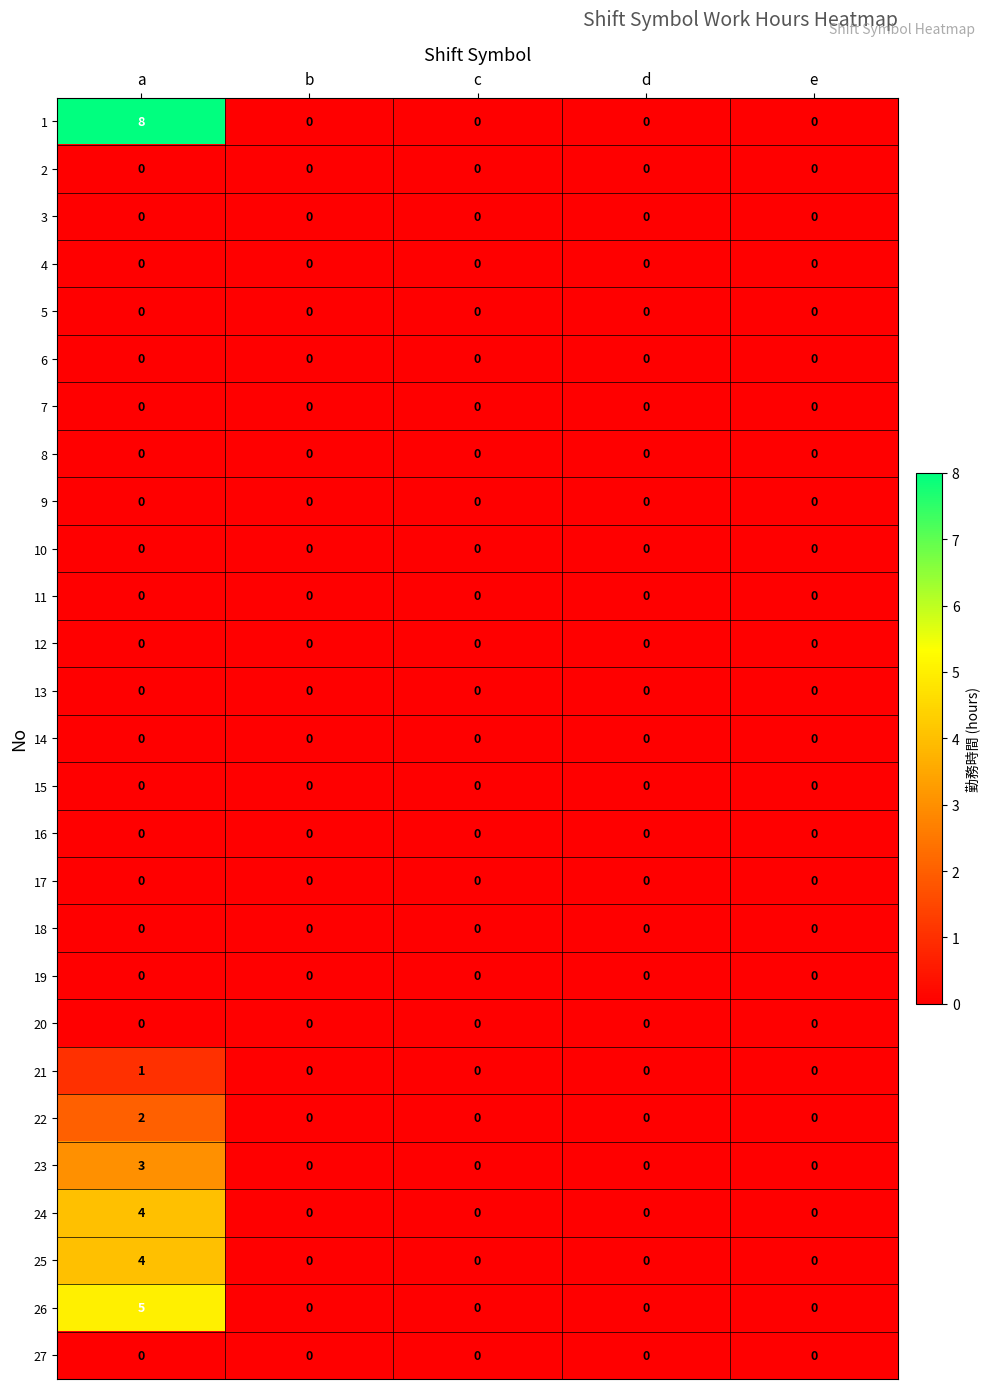

What is the total value across all series at a?

27